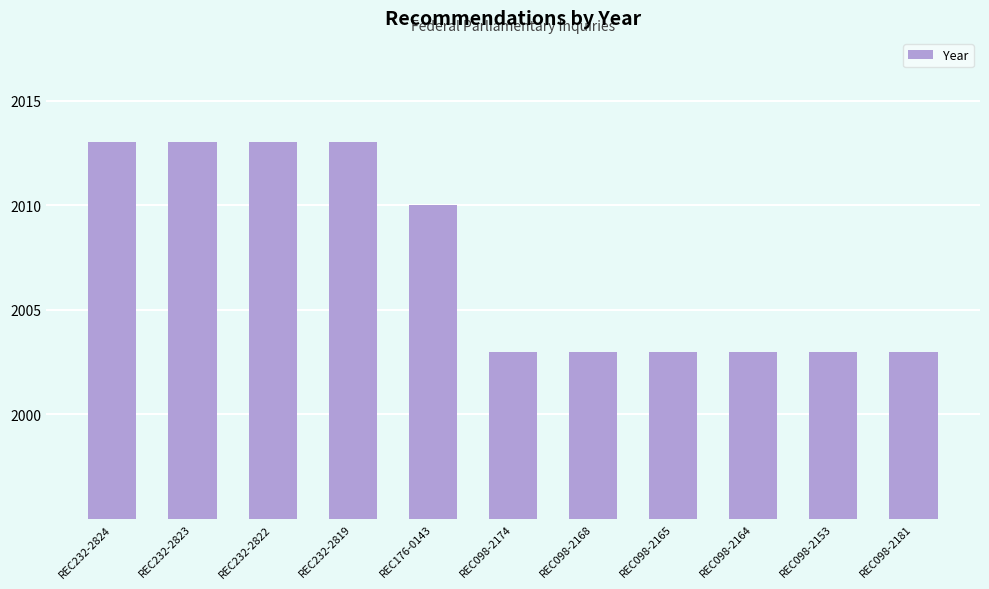

How many values are between 2003 and 2013?

11